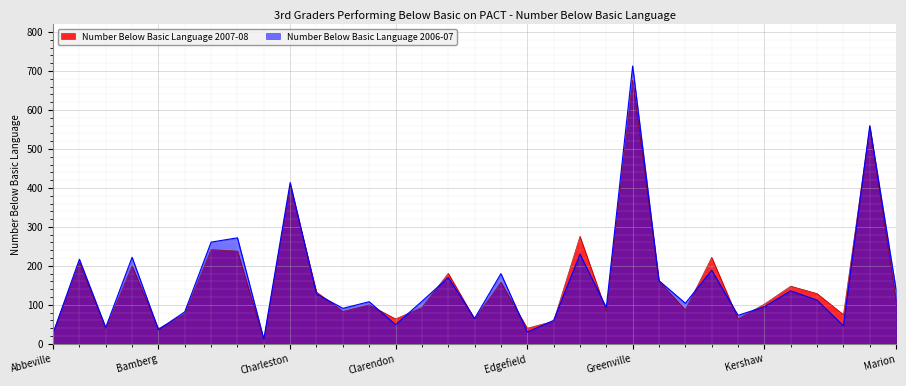

List the labels in order of Number Below Basic Language 2007-08 value, smallest first.

Calhoun, Abbeville, Allendale, Bamberg, Edgefield, Fairfield, Clarendon, Dillon, Jasper, Lee, Barnwell, Chester, Georgetown, Hampton, Colleton, Chesterfield, Kershaw, Marion, Laurens, Cherokee, Lancaster, Dorchester, Greenwood, Darlington, Anderson, Aiken, Horry, Berkeley, Beaufort, Florence, Charleston, Lexington, Greenville